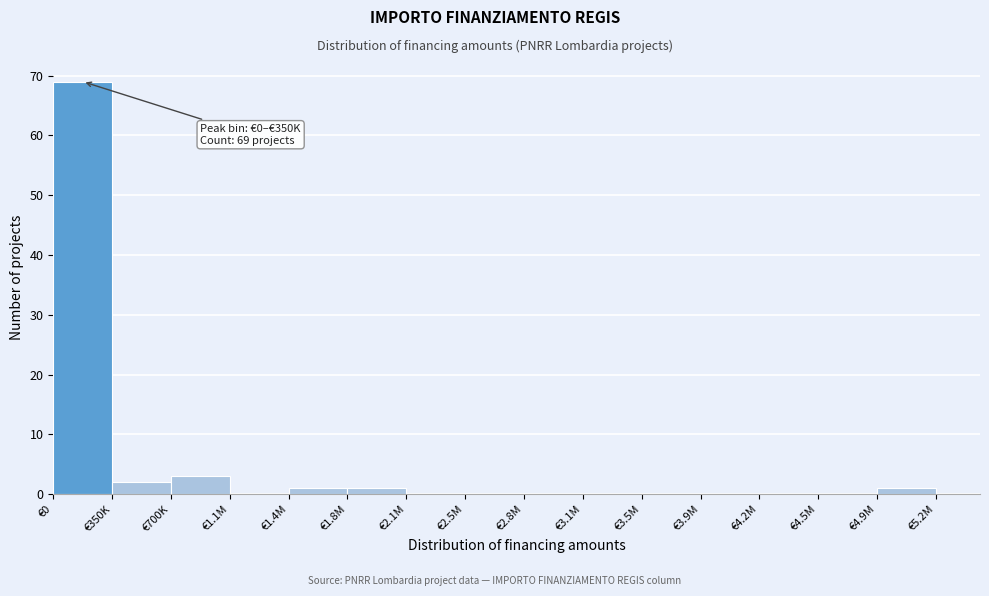

Reading left to right, what are all the values shown in this chart?

€0=69	€350K=2	€700K=3	€1.1M=0	€1.4M=1	€1.8M=1	€2.1M=0	€2.5M=0	€2.8M=0	€3.1M=0	€3.5M=0	€3.9M=0	€4.2M=0	€4.5M=0	€4.9M=1